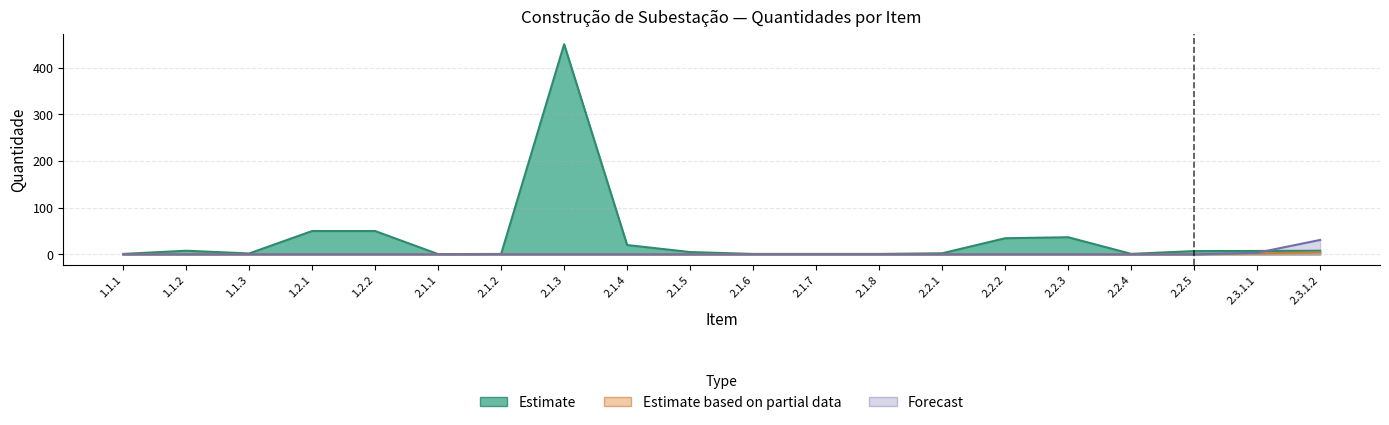

Reading left to right, what are all the values shown in this chart?

Estimate: 1.1.1=1.0	1.1.2=7.8	1.1.3=2.0	1.2.1=50.0	1.2.2=50.0	2.1.1=0.6	2.1.2=1.0	2.1.3=450.0	2.1.4=20.0	2.1.5=5.0	2.1.6=1.0	2.1.7=1.0	2.1.8=1.0	2.2.1=2.4	2.2.2=34.6	2.2.3=36.7	2.2.4=1.1	2.2.5=7.0	2.3.1.1=7.4	2.3.1.2=7.8
Estimate based on partial data: 1.1.1=0.0	1.1.2=0.0	1.1.3=0.0	1.2.1=0.0	1.2.2=0.0	2.1.1=0.0	2.1.2=0.0	2.1.3=0.0	2.1.4=0.0	2.1.5=0.0	2.1.6=0.0	2.1.7=0.0	2.1.8=0.0	2.2.1=0.0	2.2.2=0.0	2.2.3=0.0	2.2.4=0.0	2.2.5=0.0	2.3.1.1=2.0	2.3.1.2=4.5
Forecast: 1.1.1=0.0	1.1.2=0.0	1.1.3=0.0	1.2.1=0.0	1.2.2=0.0	2.1.1=0.0	2.1.2=0.0	2.1.3=0.0	2.1.4=0.0	2.1.5=0.0	2.1.6=0.0	2.1.7=0.0	2.1.8=0.0	2.2.1=0.0	2.2.2=0.0	2.2.3=0.0	2.2.4=0.0	2.2.5=0.0	2.3.1.1=3.5	2.3.1.2=30.9